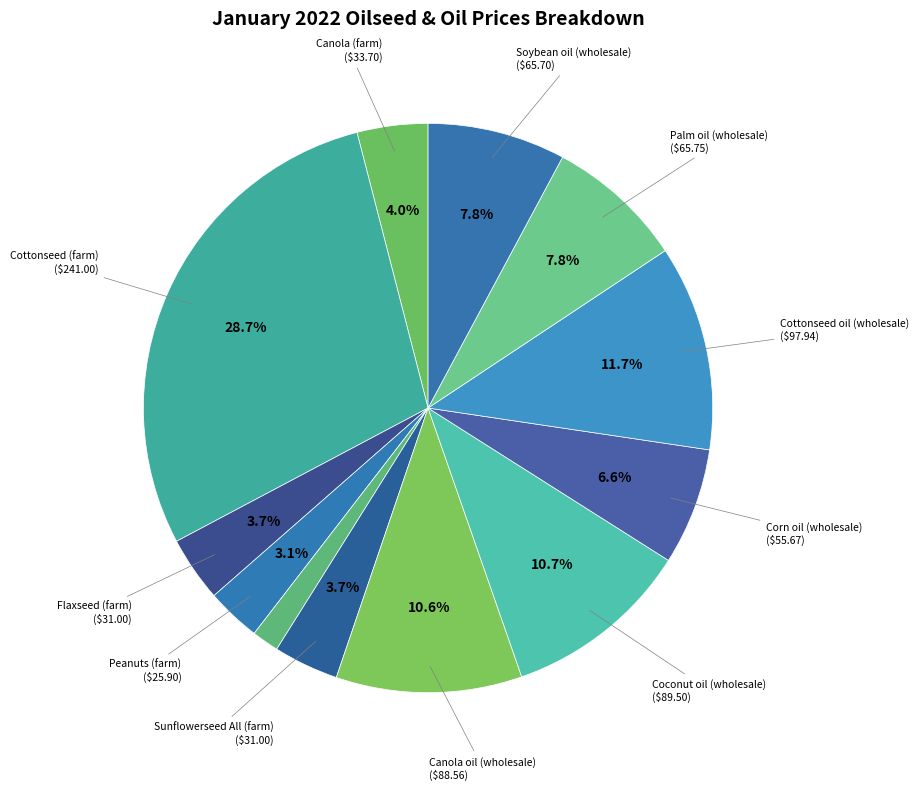

Count the number of slices in the pie.

12